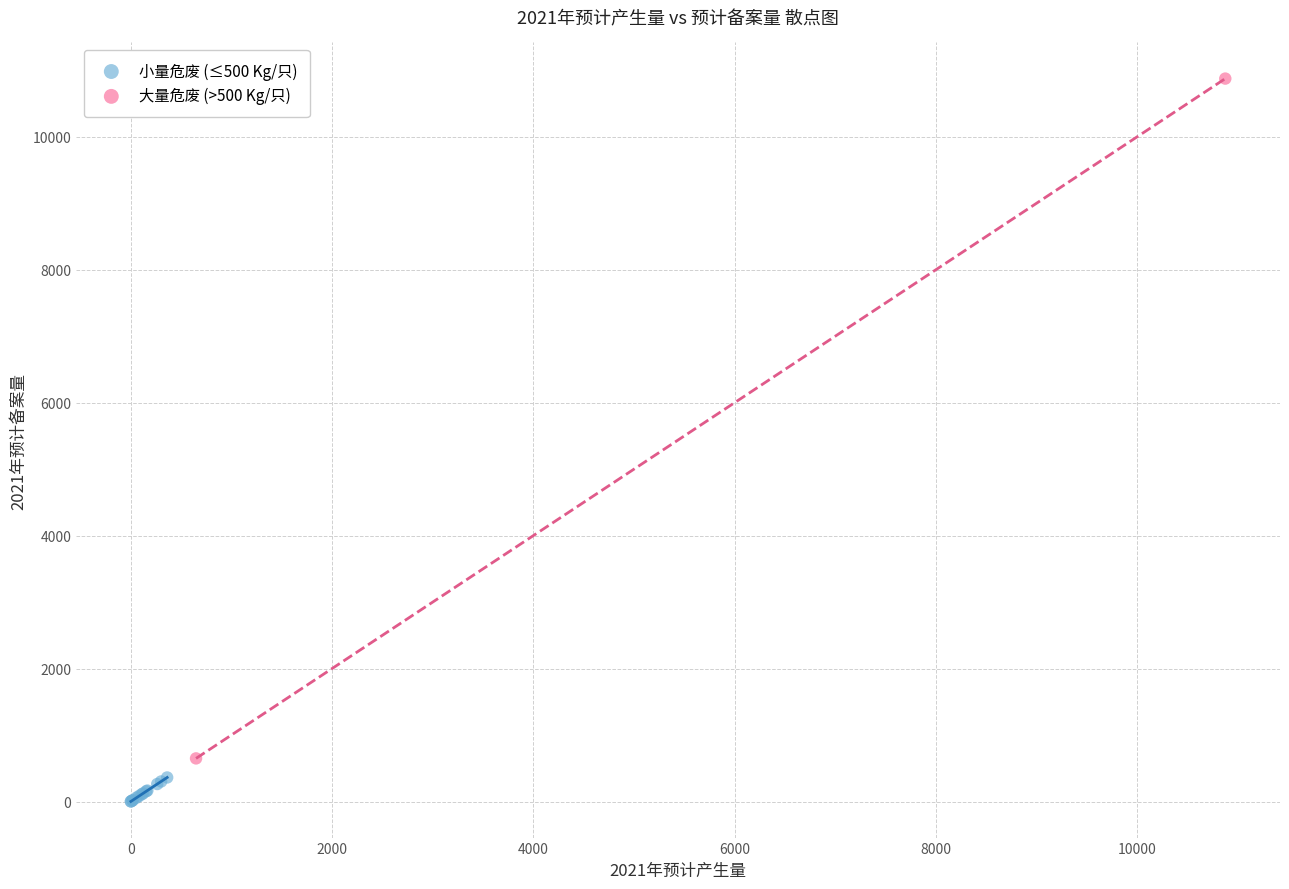

Which series has the largest Y range (max minus min)?

大量危废 (>500 Kg/只)